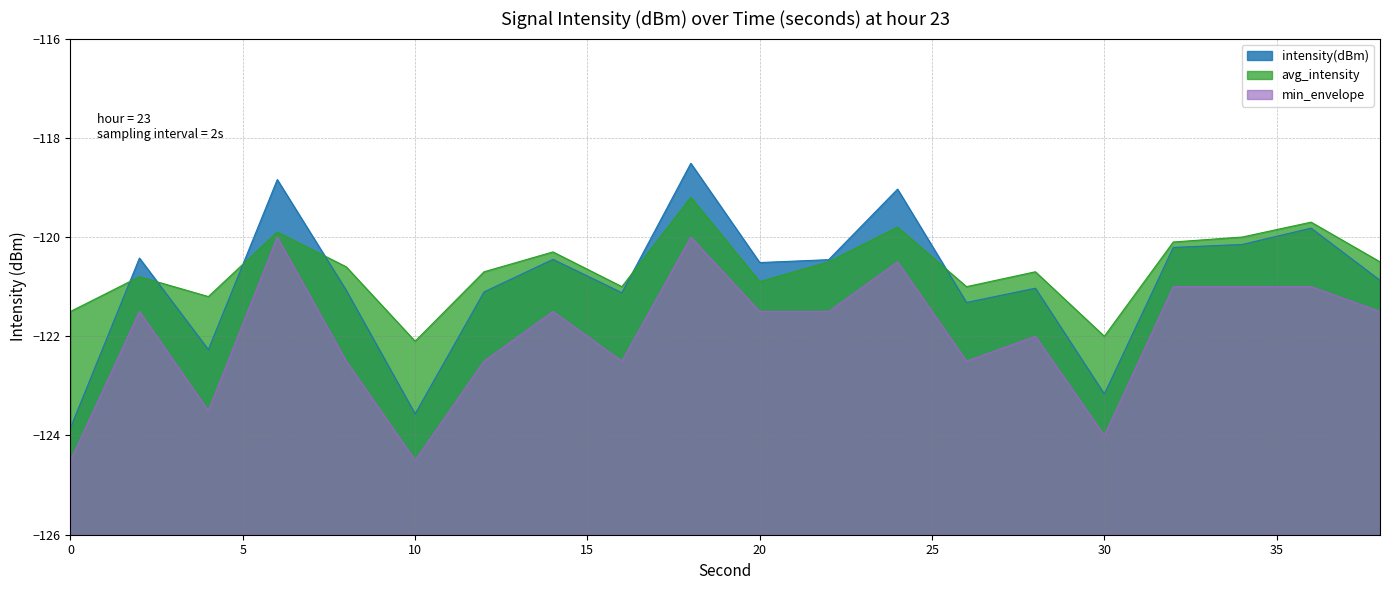

What is the difference between the avg_intensity values at 34 and 28?

0.7